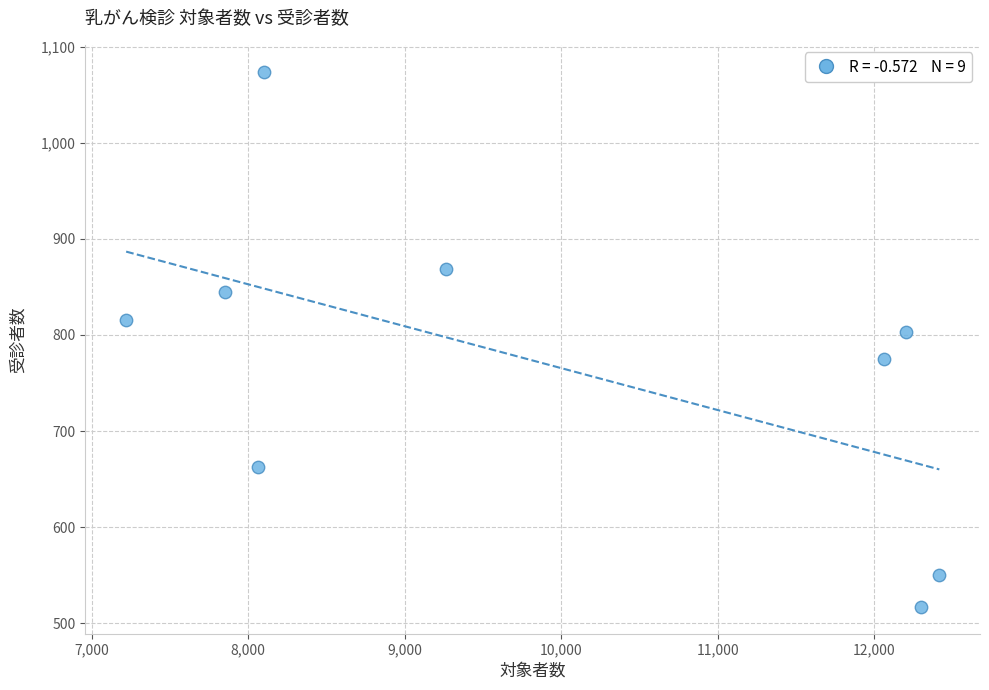

What Y value in the scatter plot is closest to 795?

803